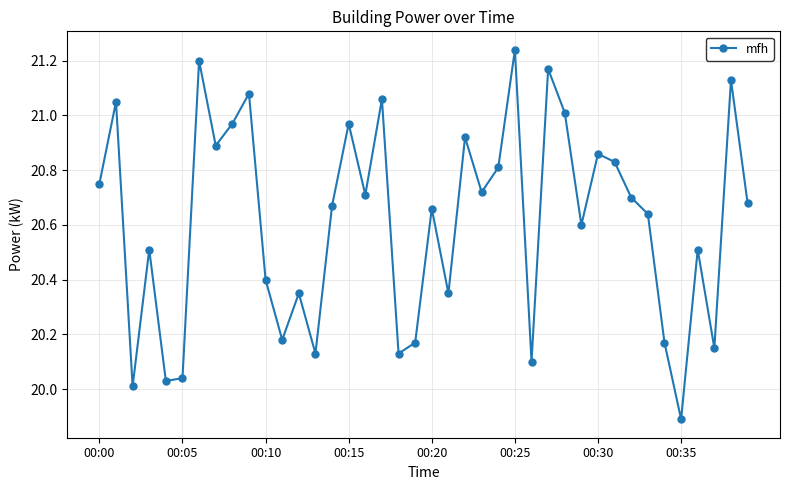

How many interior local valleys (lower than both neighbors) does the data have?

13